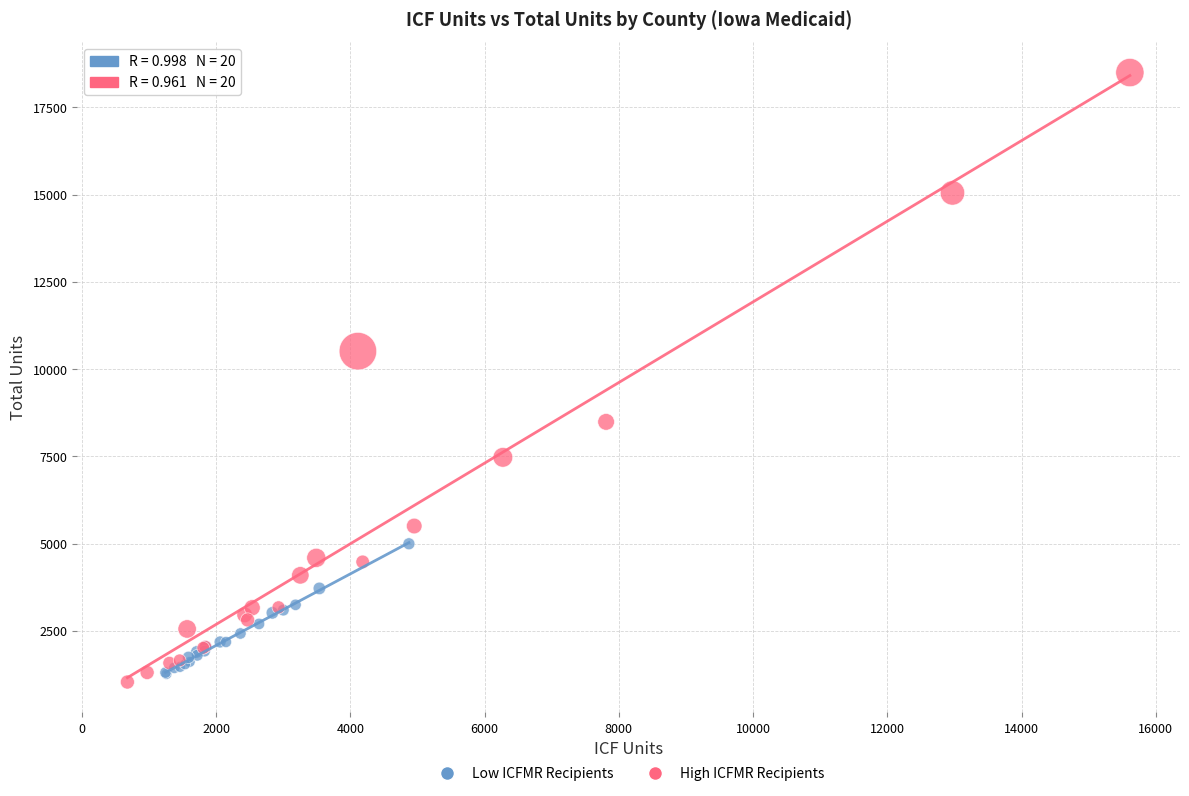

Which series has the widest spread of Y values?

High ICFMR Recipients